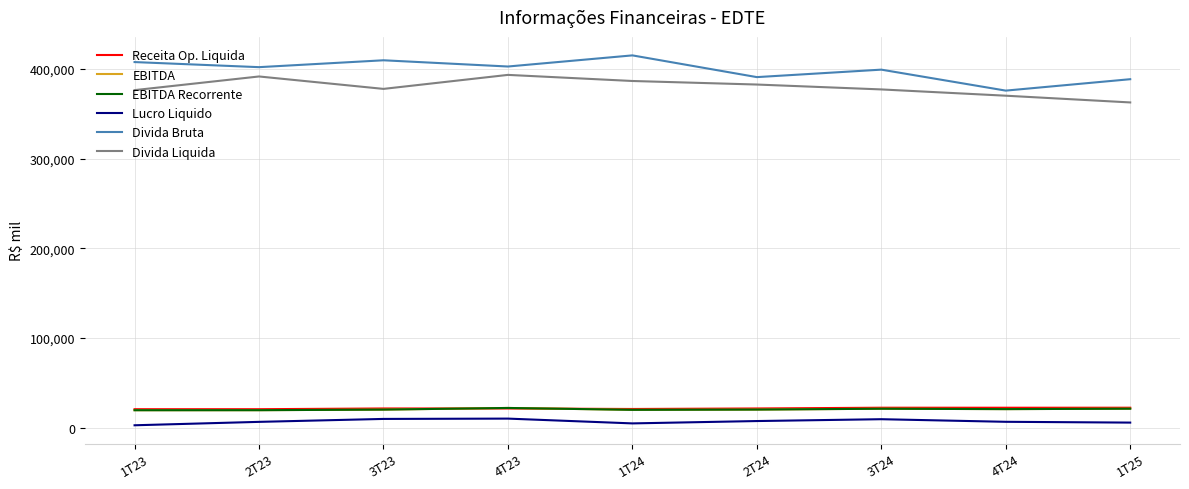

Does the chart have visible grid lines?

Yes